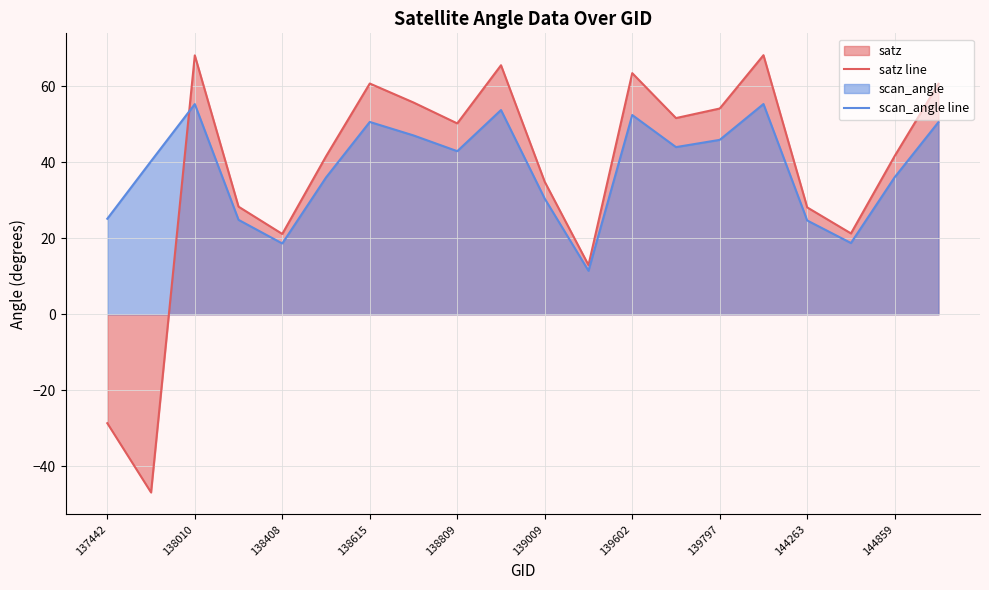

Which series has the widest spread of values?

satz line